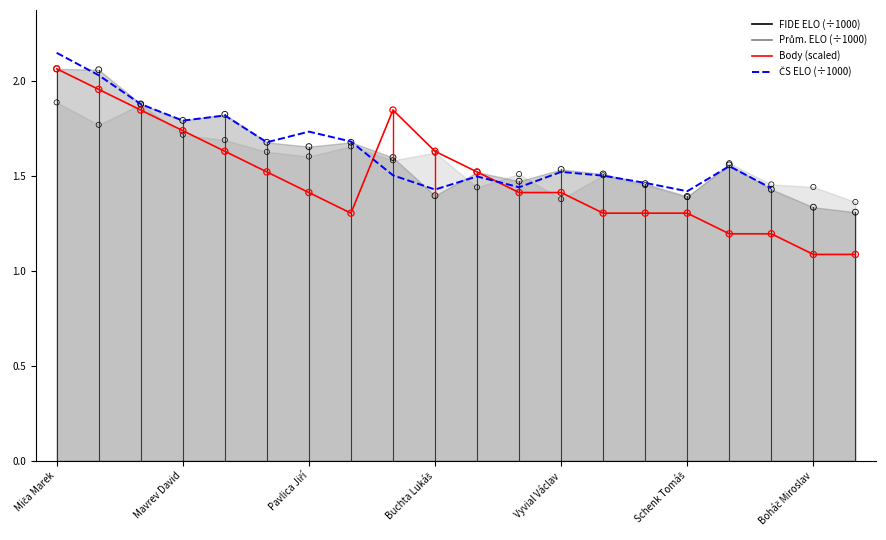

What is the total value across all series at Matusík Ondřej?

4.3